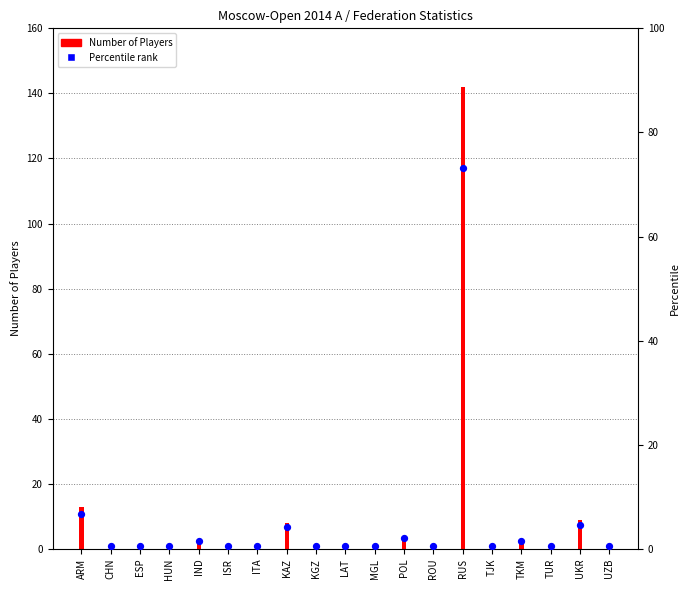

What are all the series names shown in the legend?

Number of Players, Percentile rank